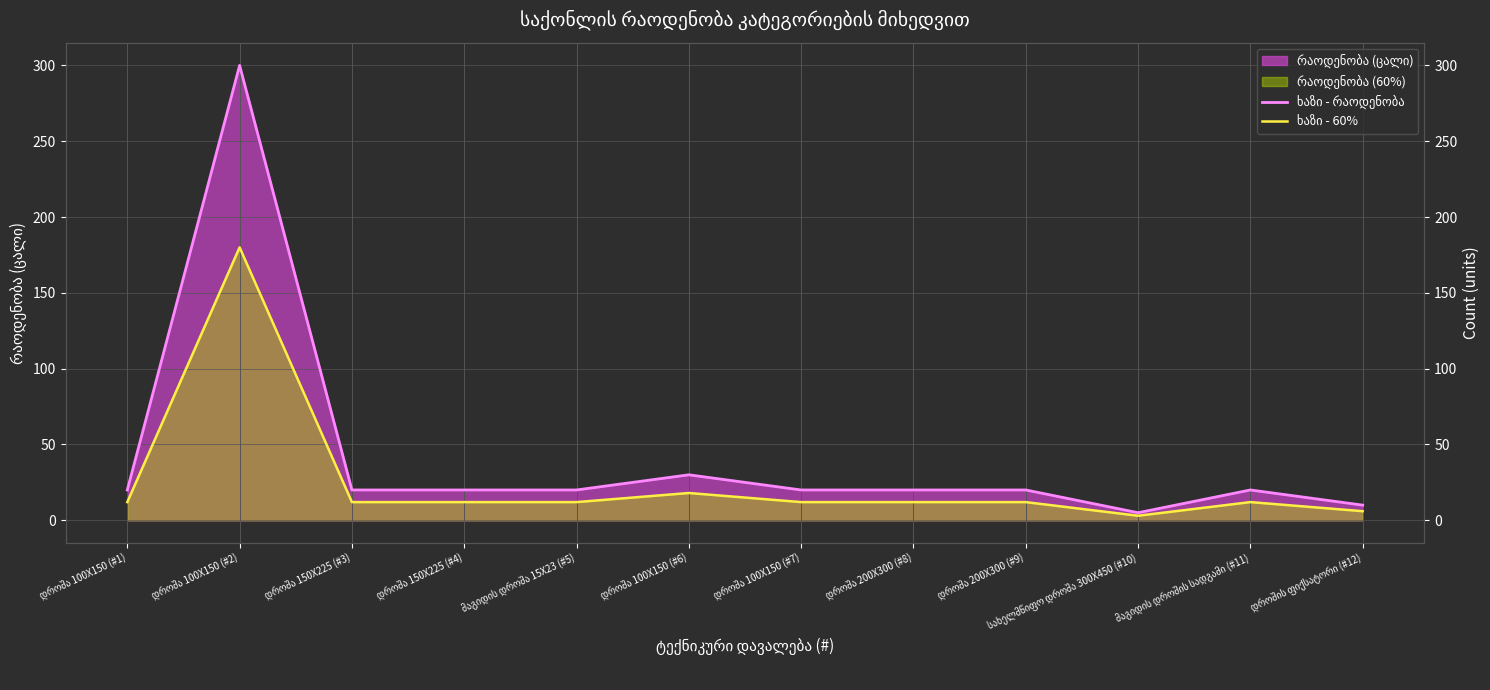

Is it true that ხაზი - 60% equals 12 at დროშა 150X225 (#4)?

True